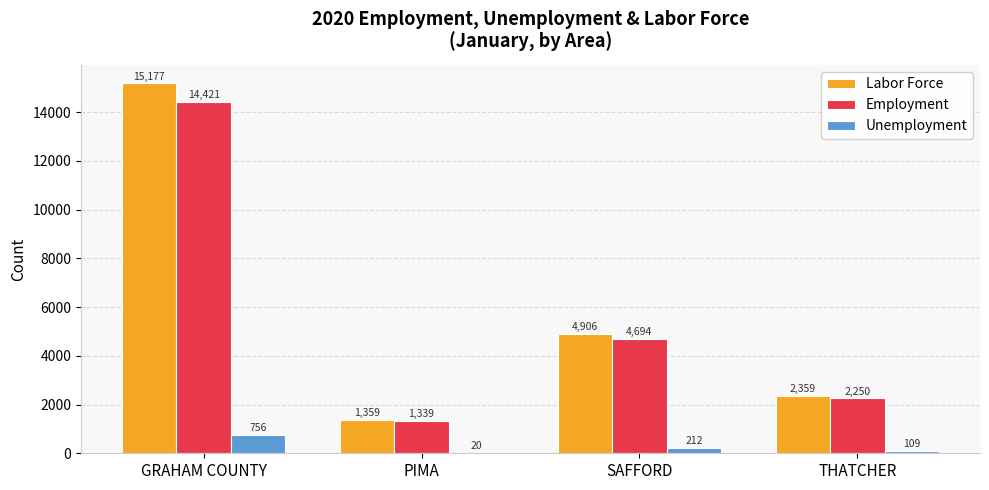

At which category is the sum across all series the highest?

GRAHAM COUNTY